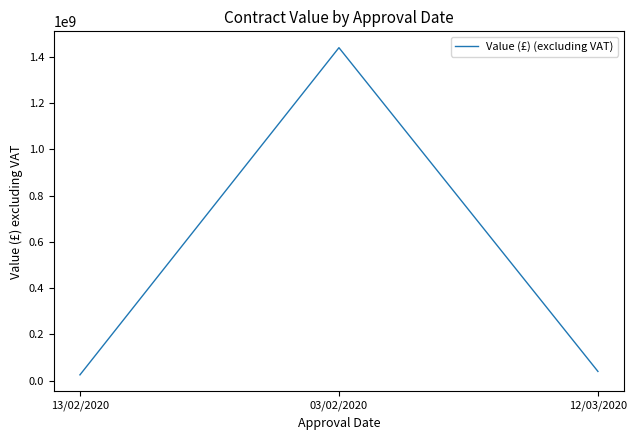

Which has a higher value, 03/02/2020 or 12/03/2020?

03/02/2020